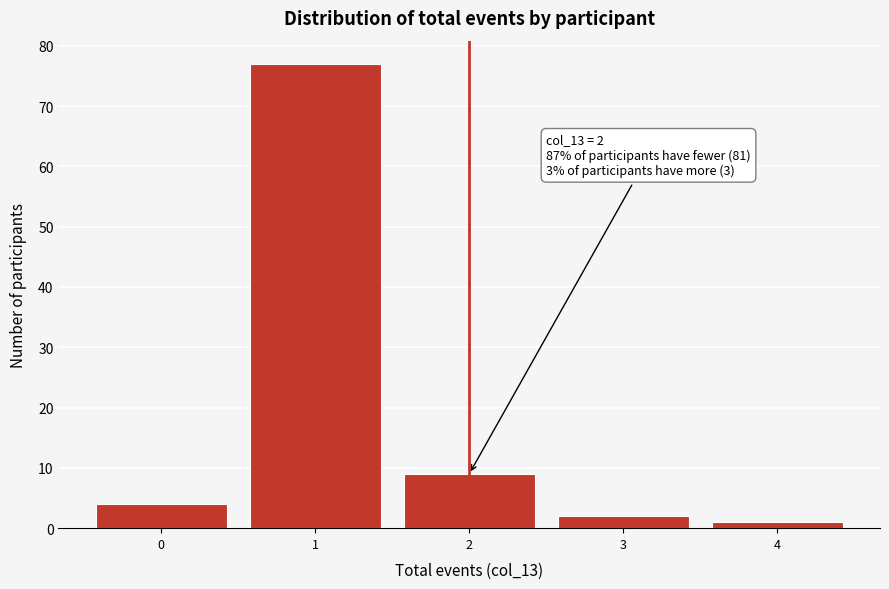

Which range on the x-axis has the tallest bar?

0.5 to 1.5